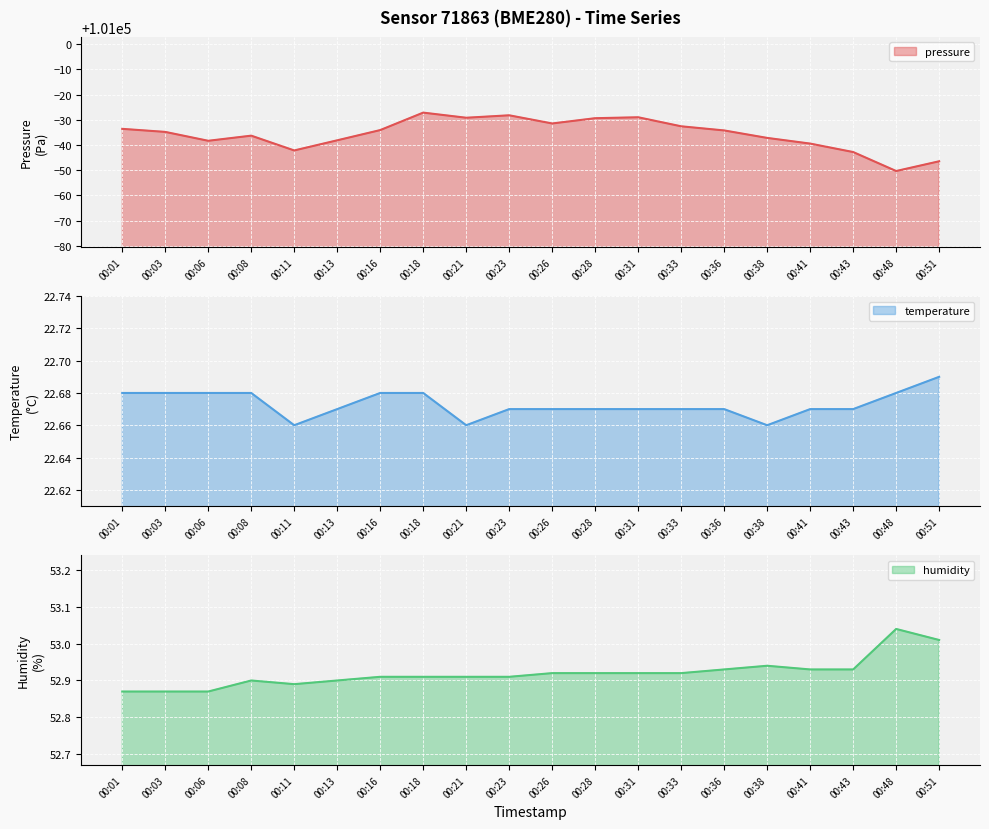

True or false: pressure and humidity cross at least once.

False